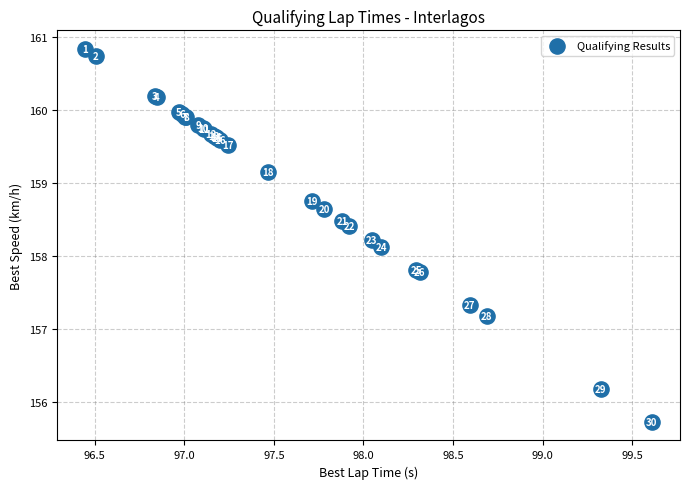

What Y value in the scatter plot is closest to 158?

158.1